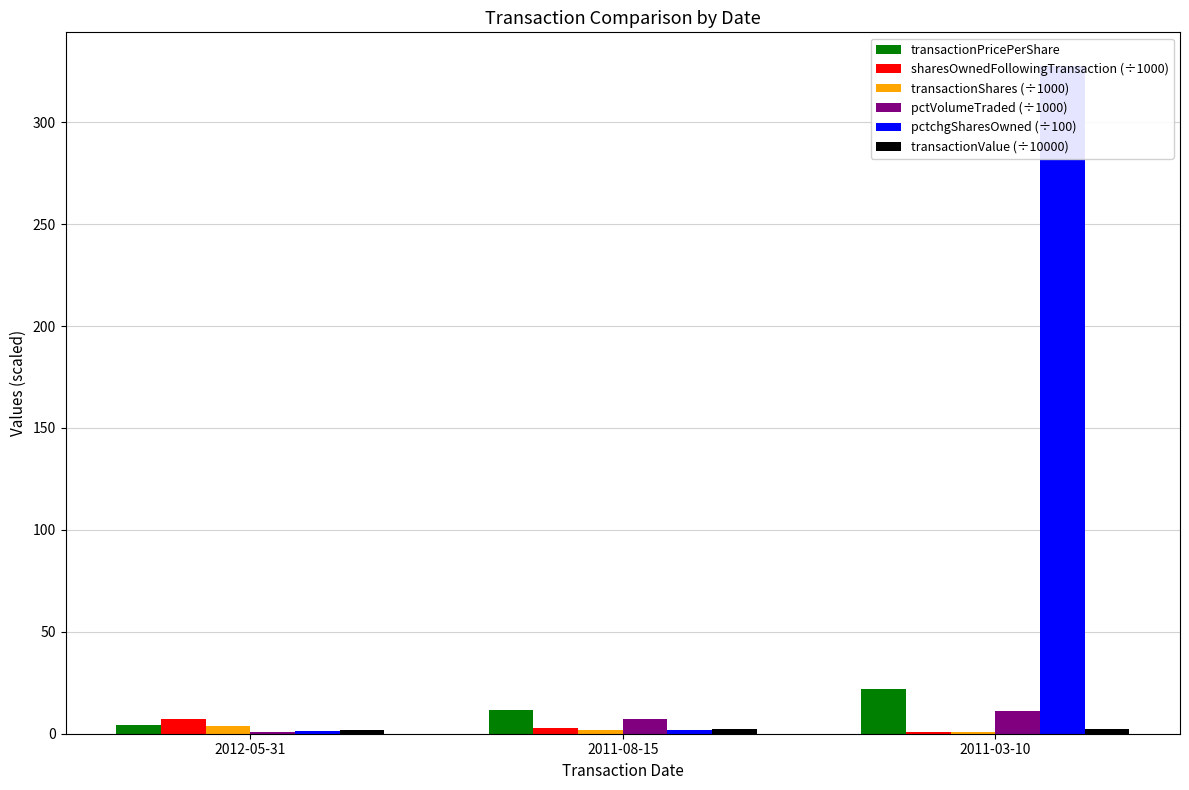

How many data points in transactionShares (÷1000) are above 2?

1